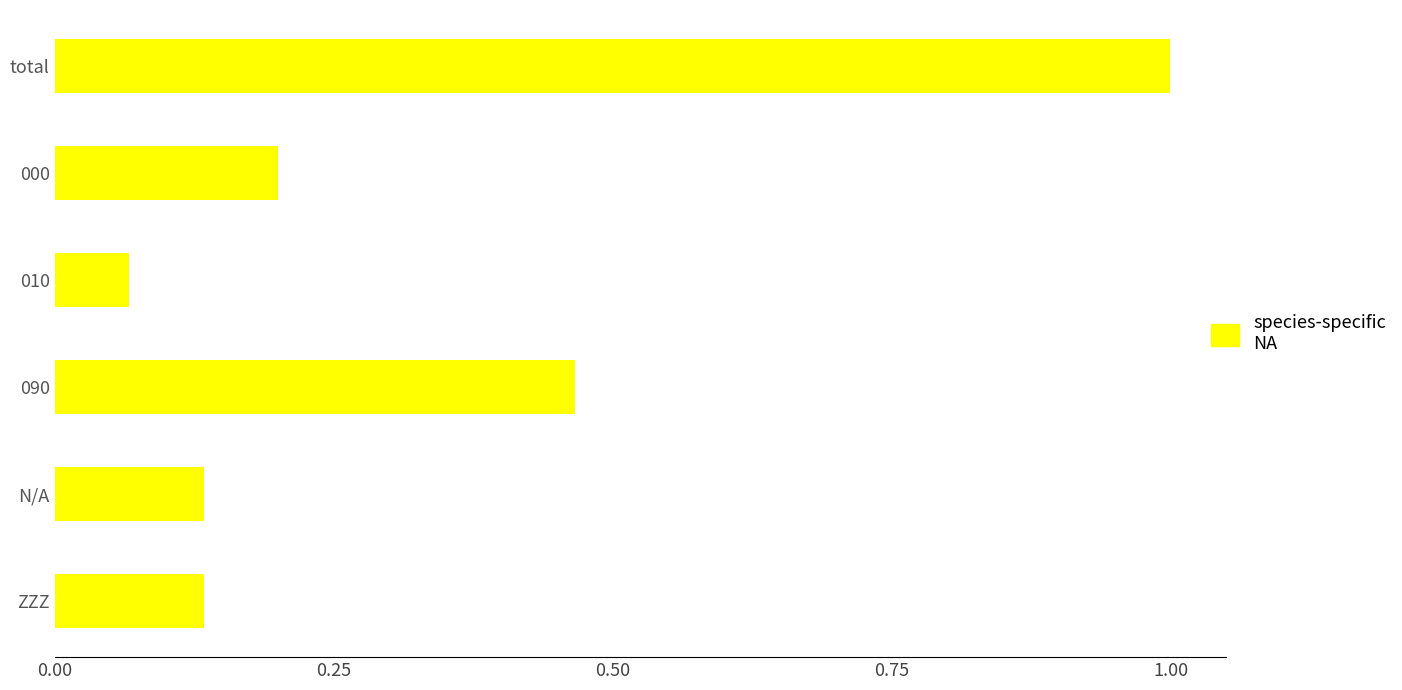

What is the difference between the maximum and minimum values?

0.9